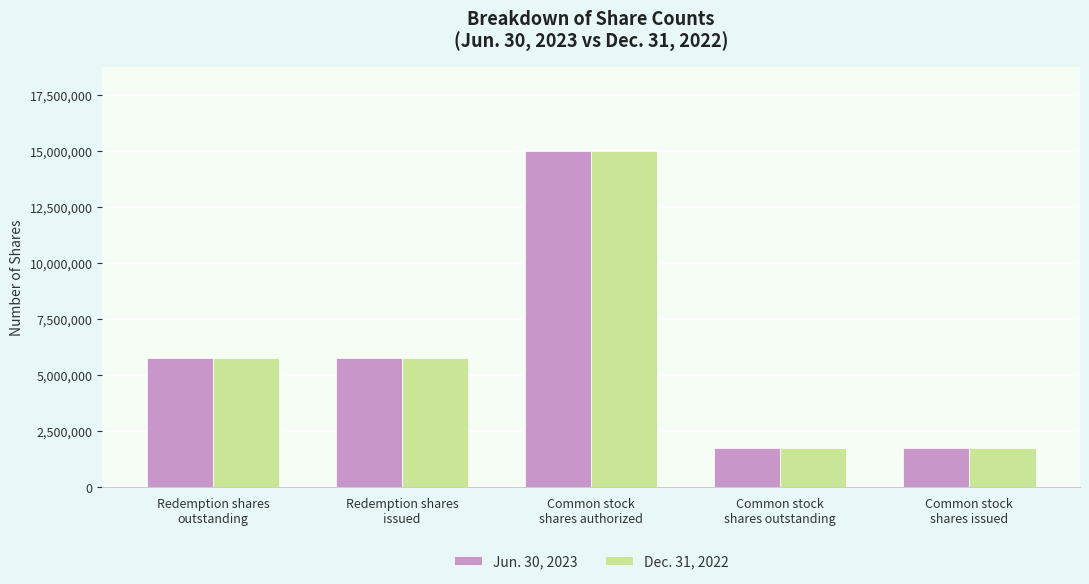

How many Dec. 31, 2022 values are between 1761125 and 5750000?

4